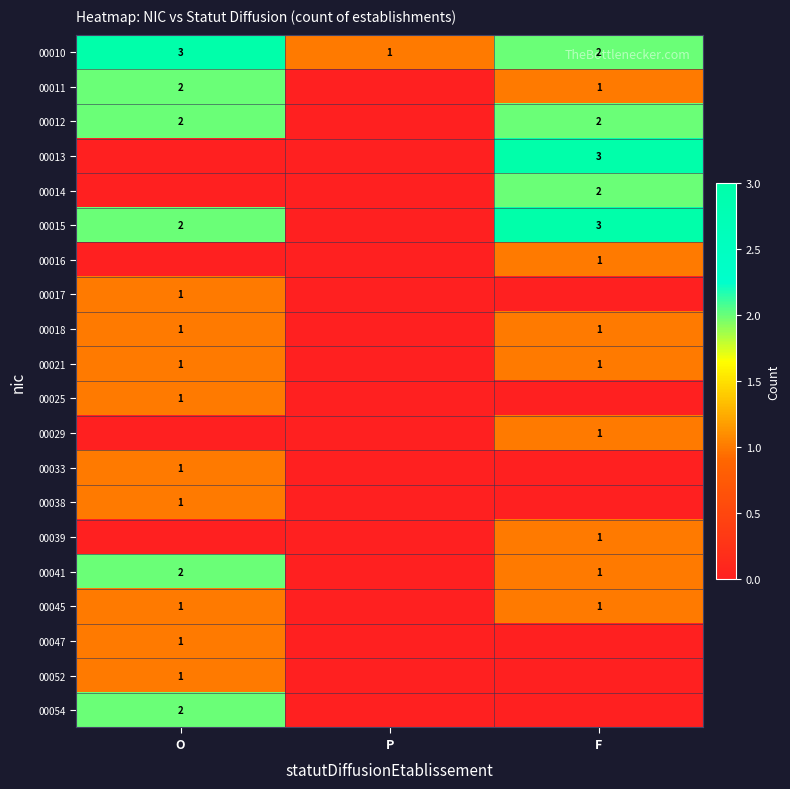

Is it true that 00012 equals 1 at O?

False